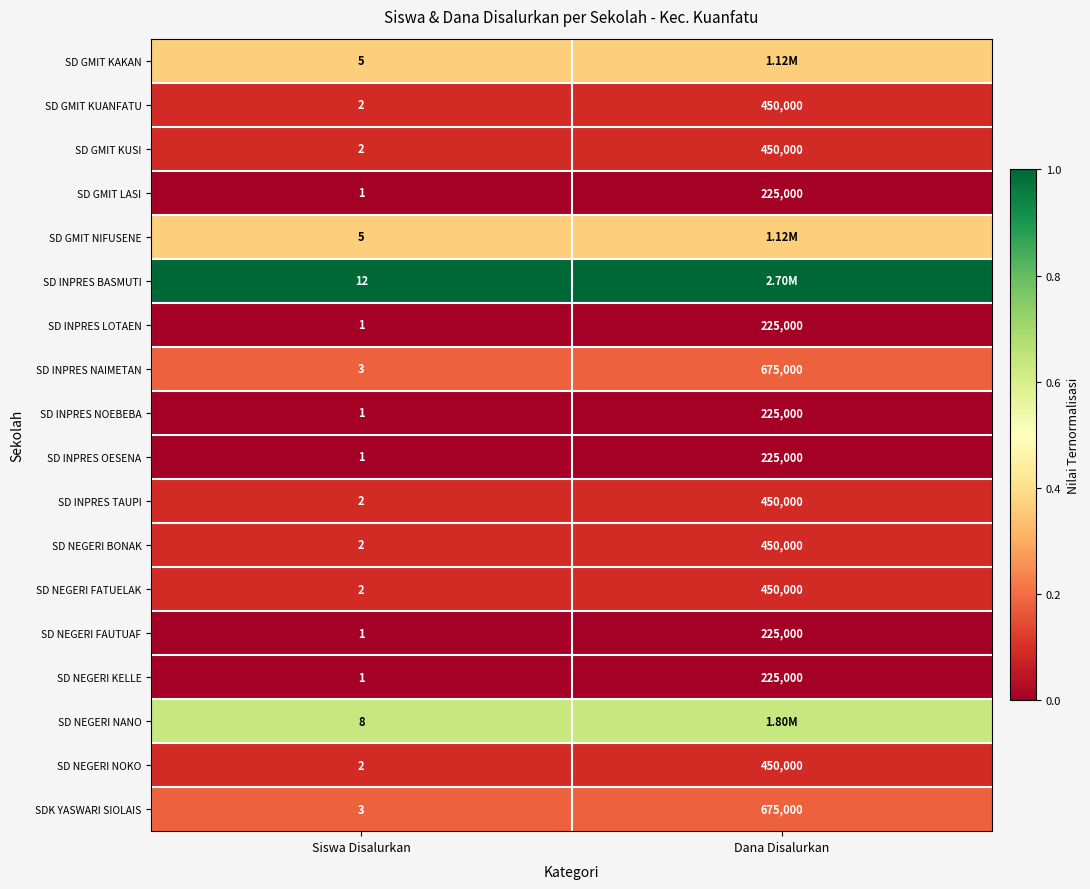

Rank the categories by SD INPRES NOEBEBA value from lowest to highest.

Siswa Disalurkan, Dana Disalurkan